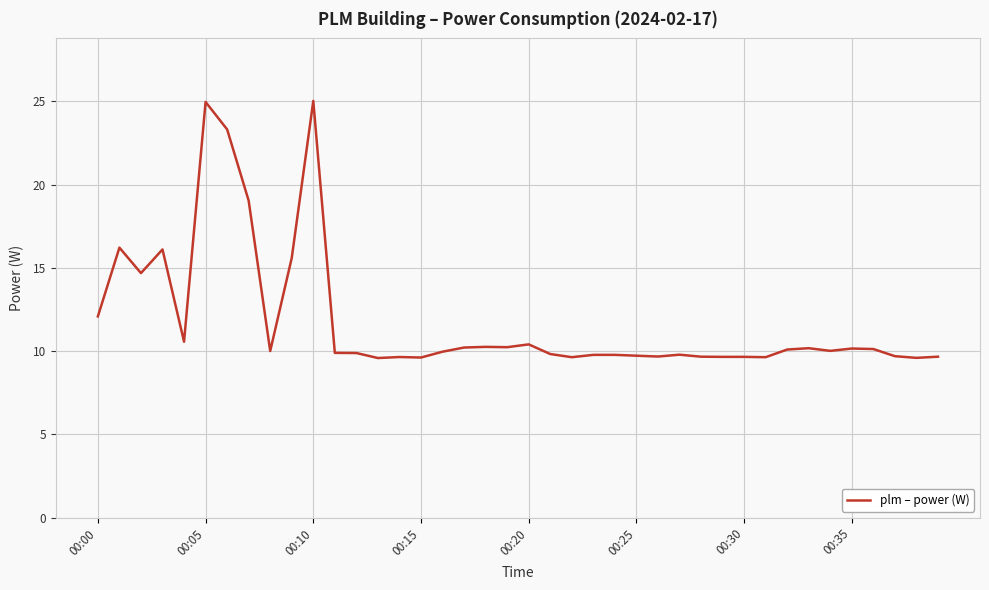

What is the average value?

11.8